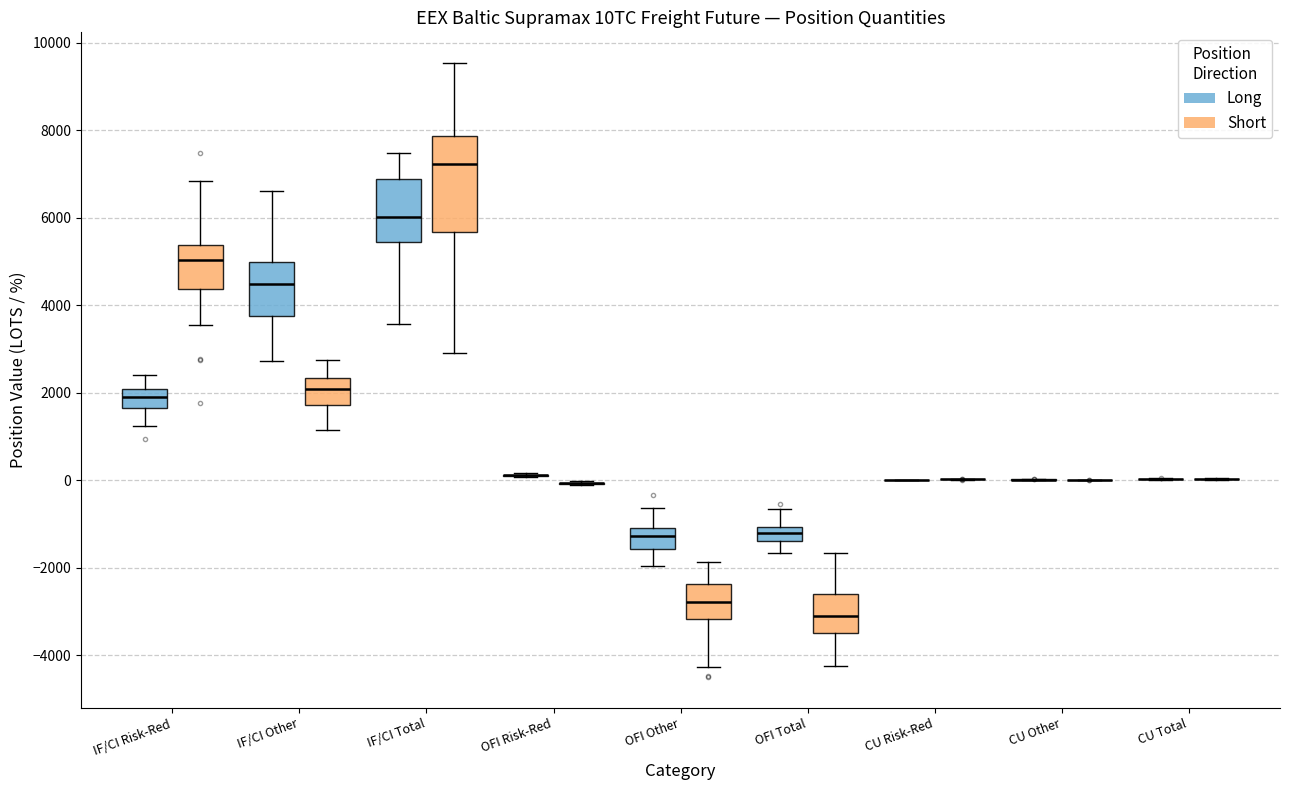

Reading left to right, read every box against the y-axis: the position of its median line, the range the box covers, and the ends of its whiskers. The values are not printed on the chart, so give them approximately, as read against the axis.

IF/CI Risk-Red (Long): median 1800, box 1600 to 2000, whiskers 1200 to 2400
IF/CI Risk-Red (Short): median 5000, box 4400 to 5400, whiskers 3600 to 6800
IF/CI Other (Long): median 4400, box 3800 to 5000, whiskers 2800 to 6600
IF/CI Other (Short): median 2000, box 1800 to 2400, whiskers 1200 to 2800
IF/CI Total (Long): median 6000, box 5400 to 6800, whiskers 3600 to 7400
IF/CI Total (Short): median 7200, box 5600 to 7800, whiskers 2800 to 9600
OFI Risk-Red (Long): box collapsed to a line at 200, whiskers 0 to 200
OFI Risk-Red (Short): box collapsed to a line at 0, whiskers -200 to 0
OFI Other (Long): median -1200, box -1600 to -1000, whiskers -2000 to -600
OFI Other (Short): median -2800, box -3200 to -2400, whiskers -4200 to -1800
OFI Total (Long): median -1200, box -1400 to -1000, whiskers -1600 to -600
OFI Total (Short): median -3200, box -3400 to -2600, whiskers -4200 to -1600
CU Risk-Red (Long): box collapsed to a line at 0, whiskers 0 to 0
CU Risk-Red (Short): box collapsed to a line at 0, whiskers 0 to 0
CU Other (Long): box collapsed to a line at 0, whiskers 0 to 0
CU Other (Short): box collapsed to a line at 0, whiskers 0 to 0
CU Total (Long): box collapsed to a line at 0, whiskers 0 to 0
CU Total (Short): box collapsed to a line at 0, whiskers 0 to 0